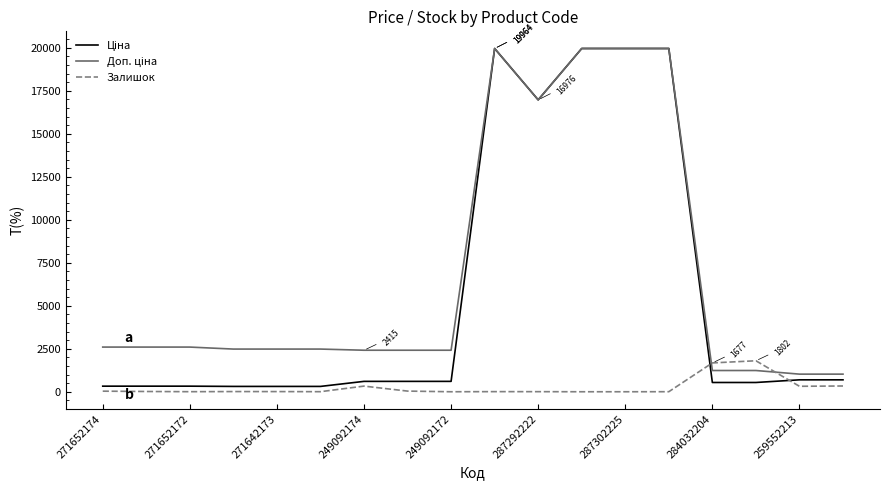

How many lines are shown in the chart?

3